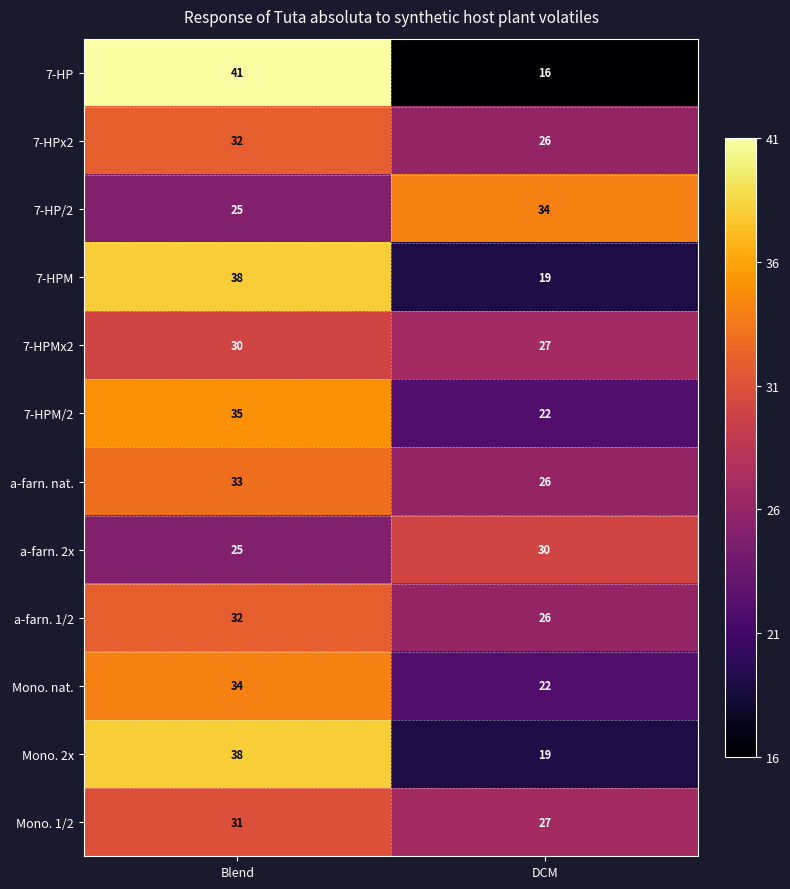

Read the a-farn. 1/2 value at DCM.

26